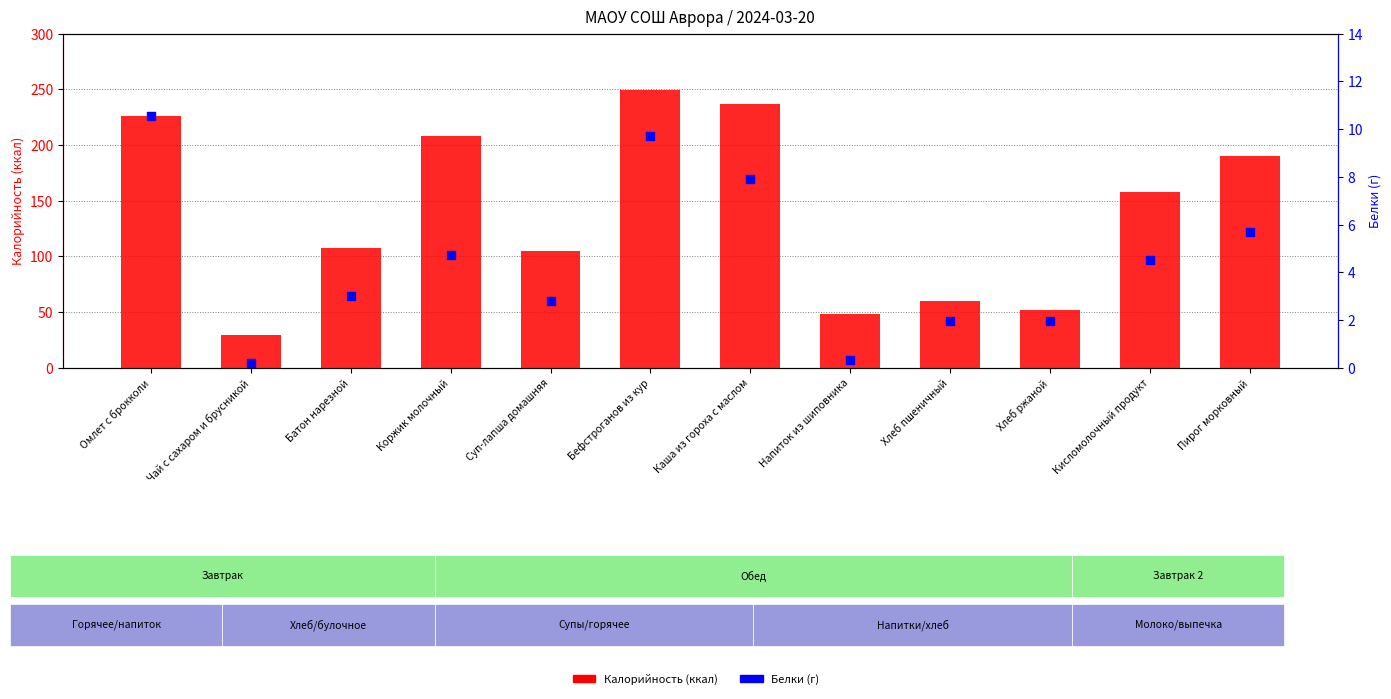

At how many categories does at least one series exceed 52?

10